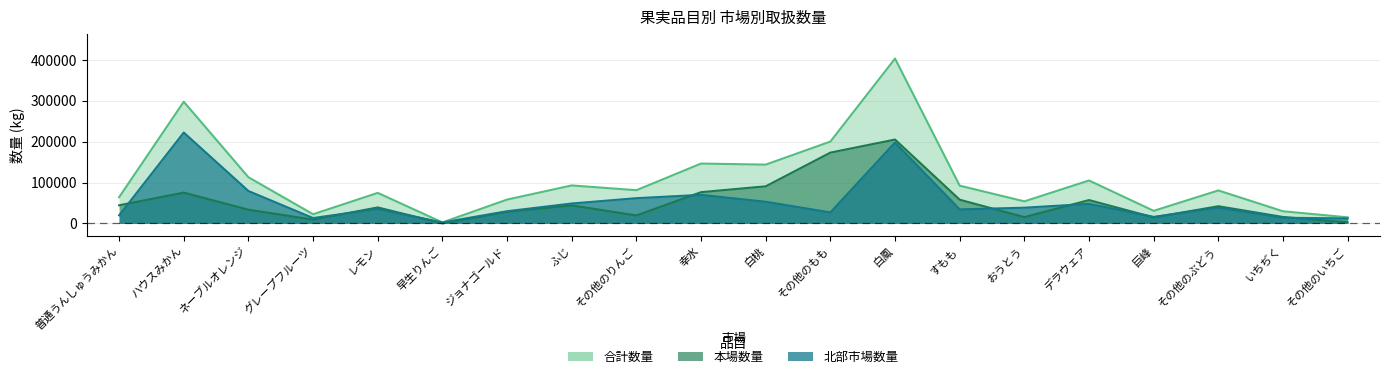

Where does the 本場数量 series first go above 42096?

普通うんしゅうみかん